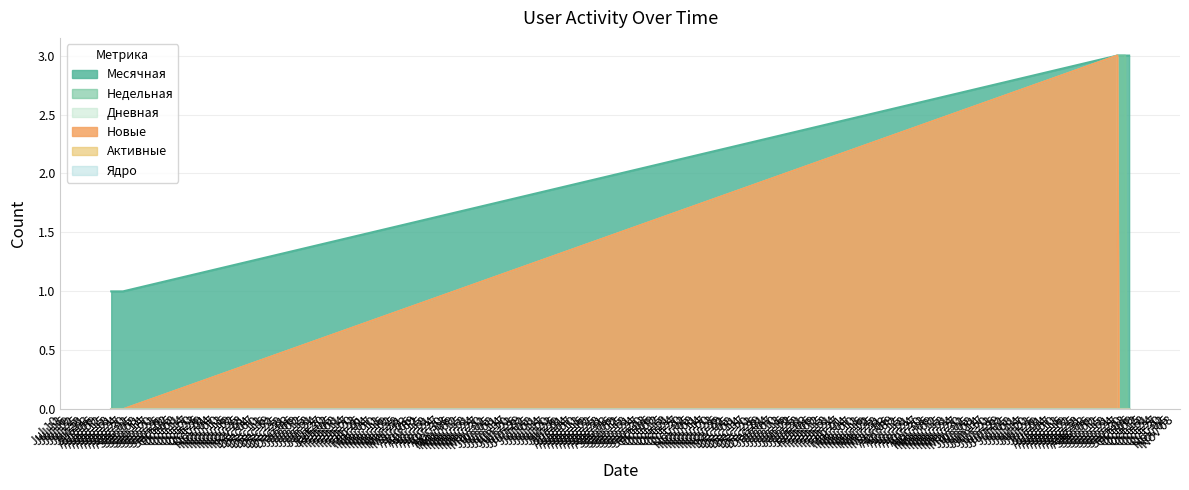

List the series in order of their peak value, highest first.

Месячная, Недельная, Дневная, Новые